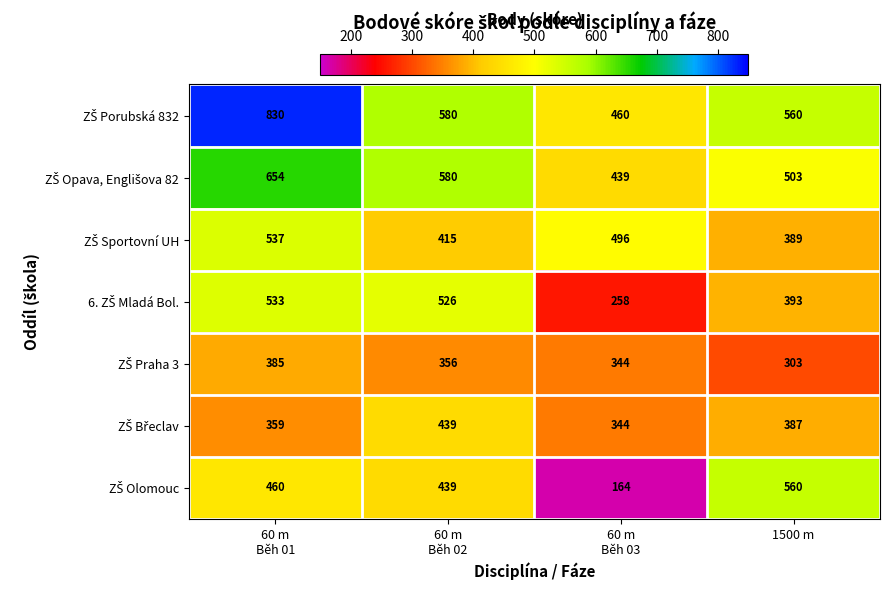

At which category is the sum across all series the highest?

60 m
Běh 01